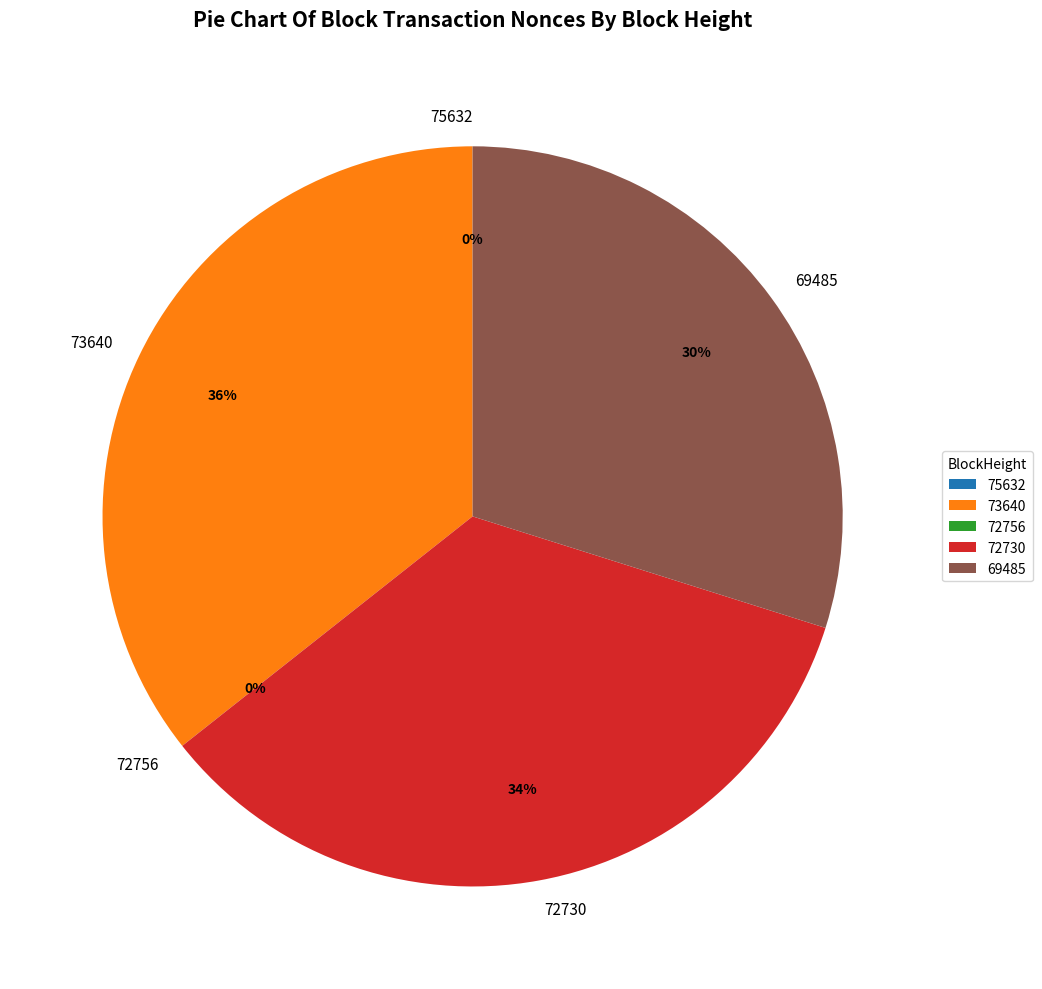

Between 72730 and 73640, which is larger?

73640